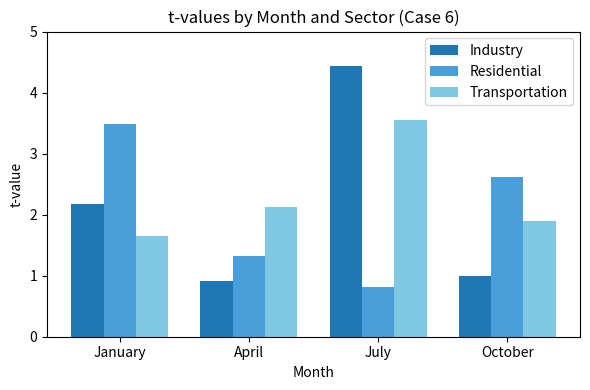

What is the difference between the Residential values at October and April?

1.3